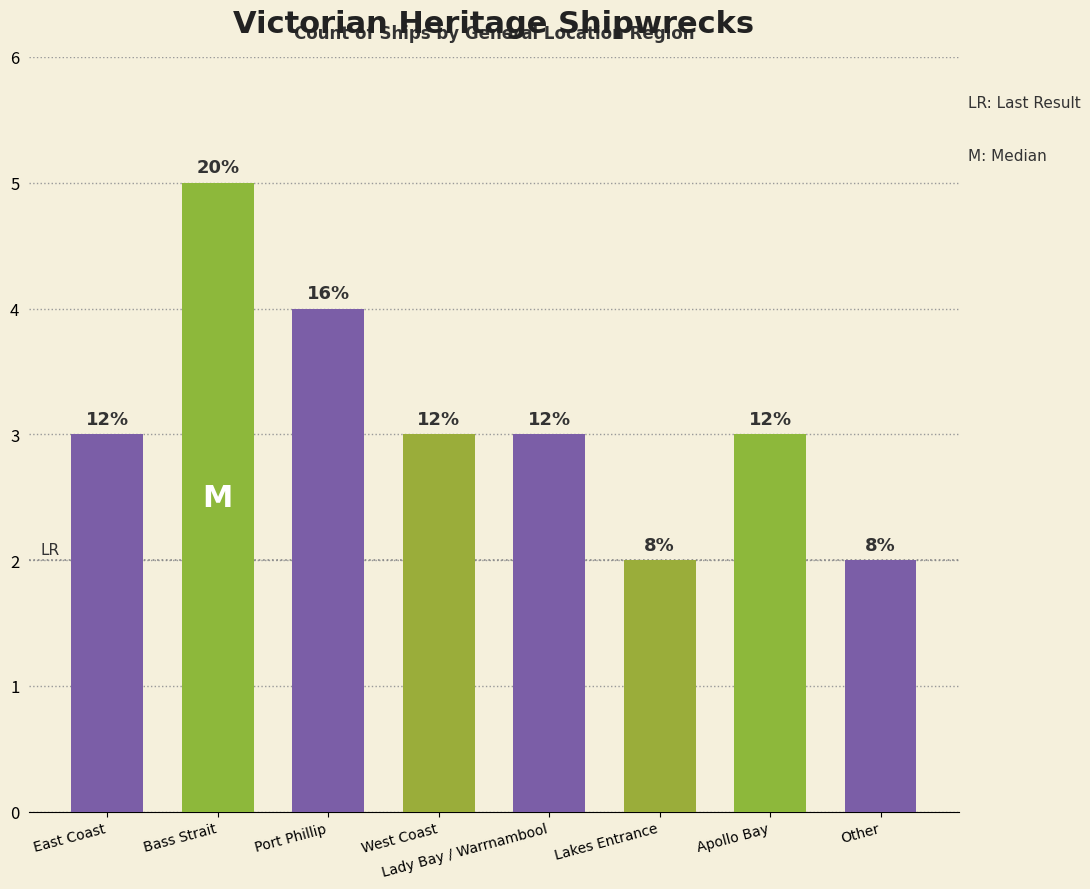

How many bars are there in total?

8